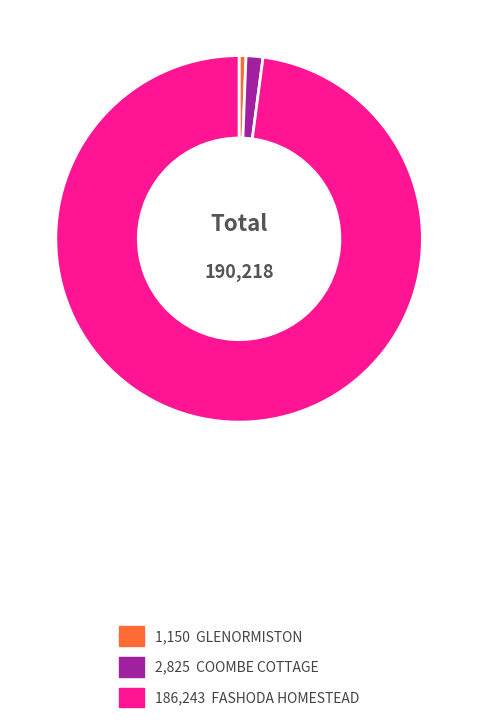

How many segments does this pie chart have?

3